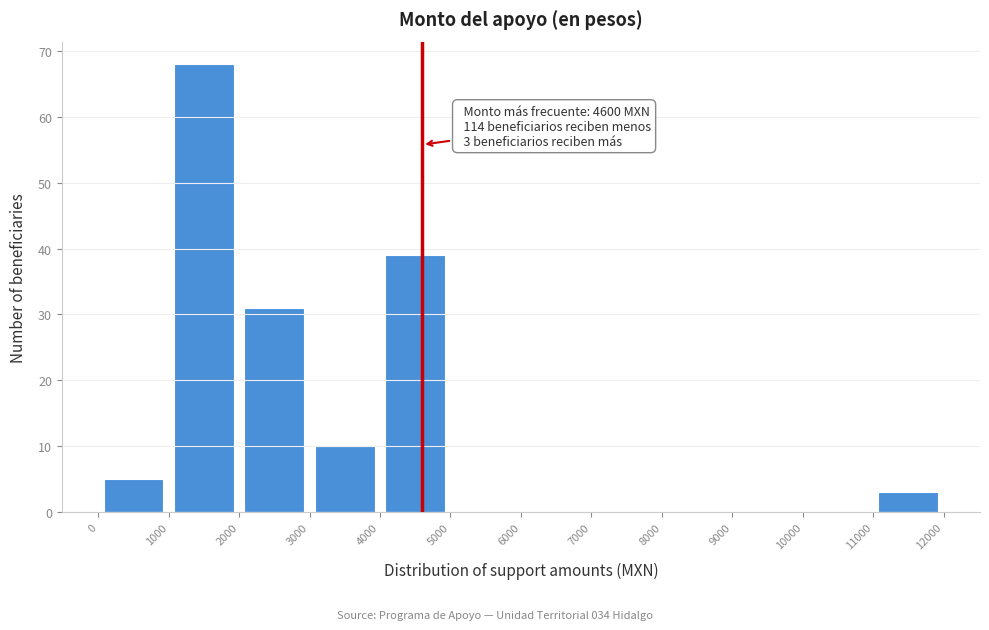

Which range on the x-axis has the tallest bar?

1000 to 2000